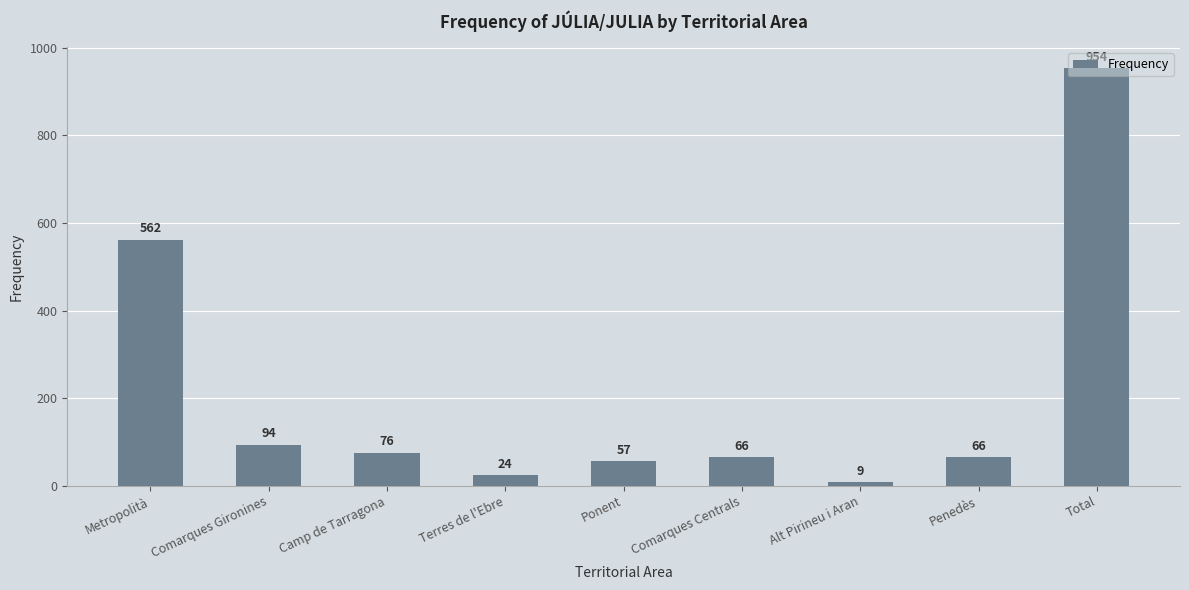

What is the sum of the values at Total and Ponent?

1011